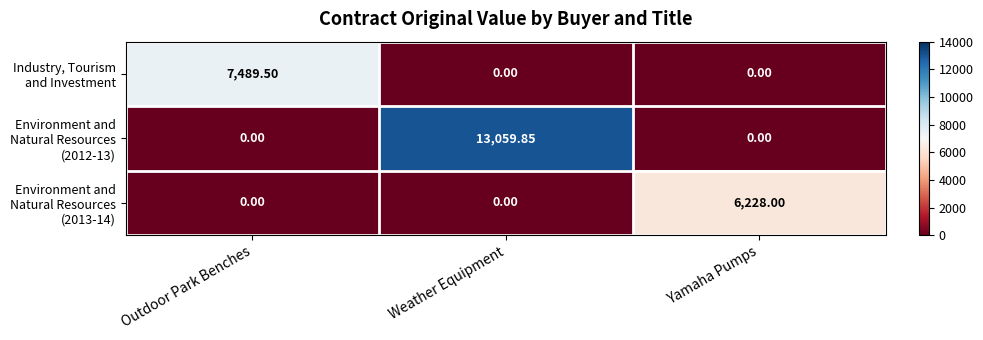

At which category is the sum across all series the highest?

Weather Equipment